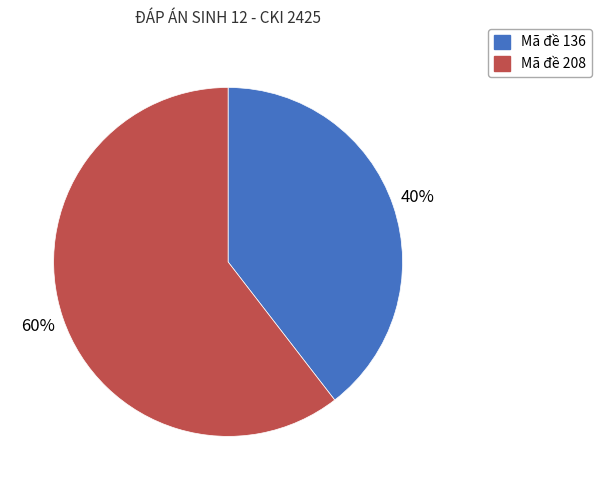

Does any single category account for the majority?

Yes